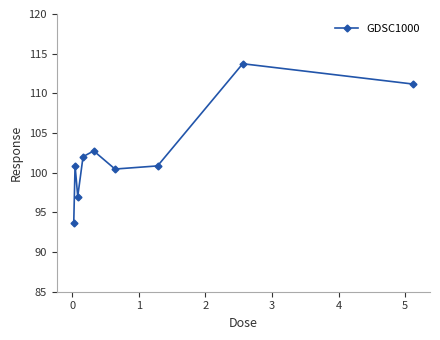

What is the greatest value displayed?

113.7